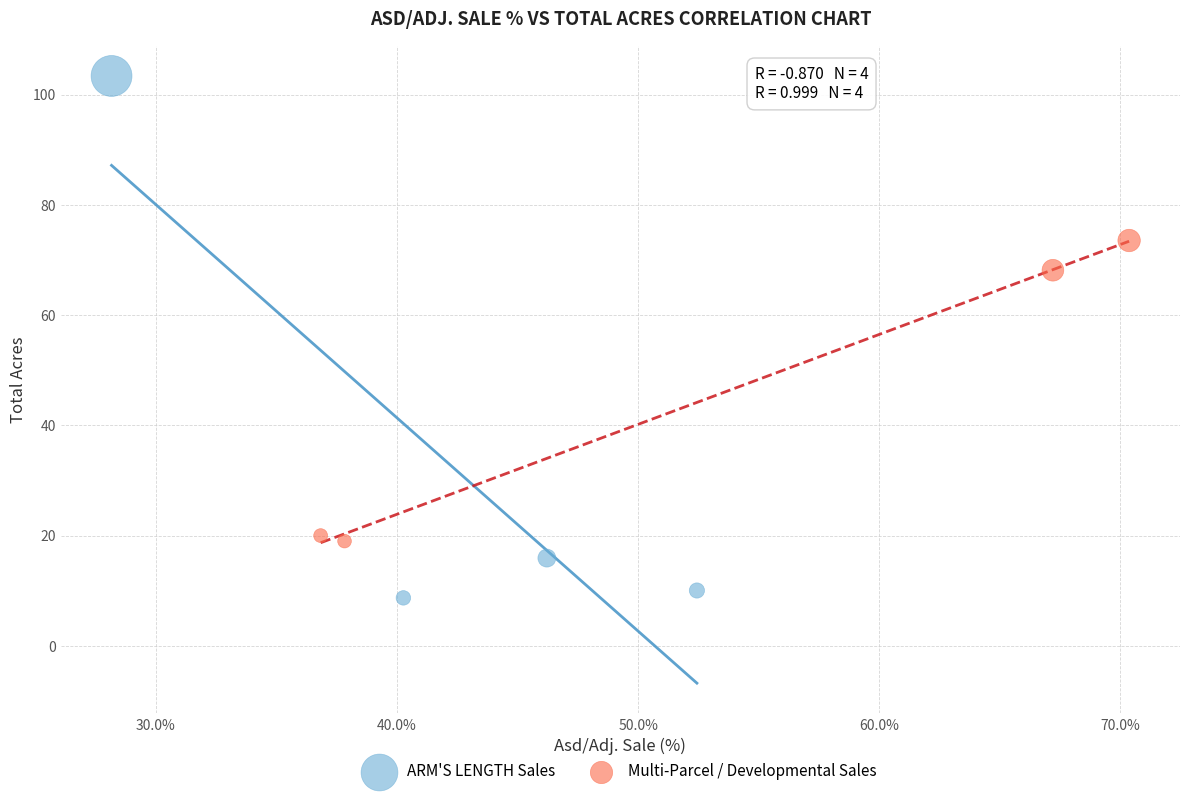

Which series has the largest Y range (max minus min)?

ARM'S LENGTH Sales